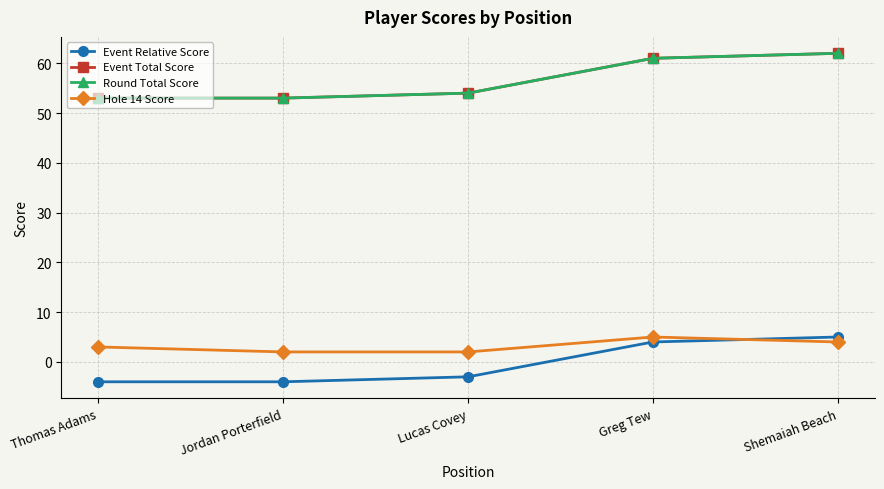

Is it true that Round Total Score equals 30 at Jordan Porterfield?

False